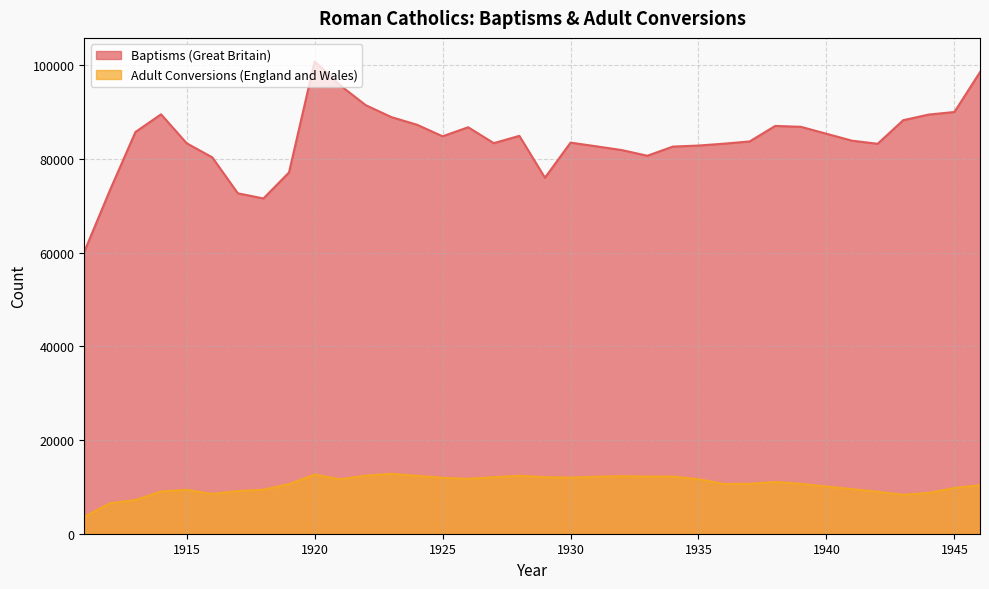

Reading left to right, transcribe all the data shown in this chart.

Baptisms (Great Britain): 60209	73302	85773	89538	83361	80355	72678	71571	77133	100814	95715	91485	88945	87312	84851	86776	83386	84939	76002	83494	82713	81909	80692	82650	82871	83270	83750	87064	86871	83908	83246	88284	89490	90033	98551
Adult Conversions (England and Wales): 3609	6511	7184	9034	9367	8501	9108	9402	10592	12621	11621	12406	12796	12355	11948	11714	12065	12372	12075	11980	12162	12288	12206	12206	11648	10617	10651	11049	10646	9511	8959	8319	8722	9767	10363